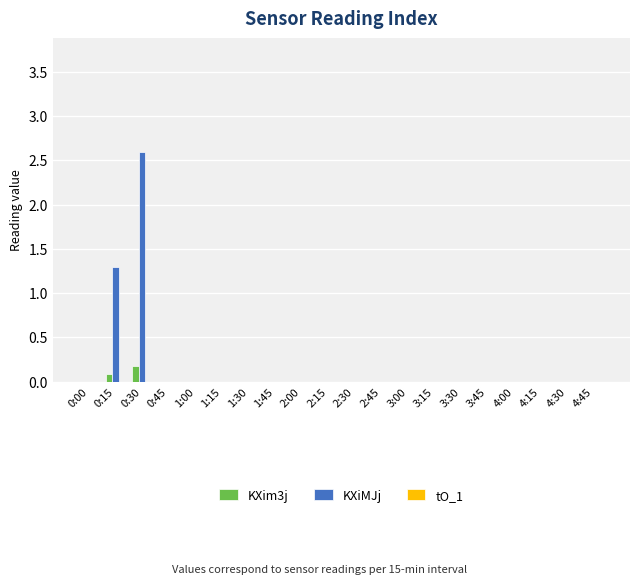

At which label does KXim3j reach its peak?

0:30